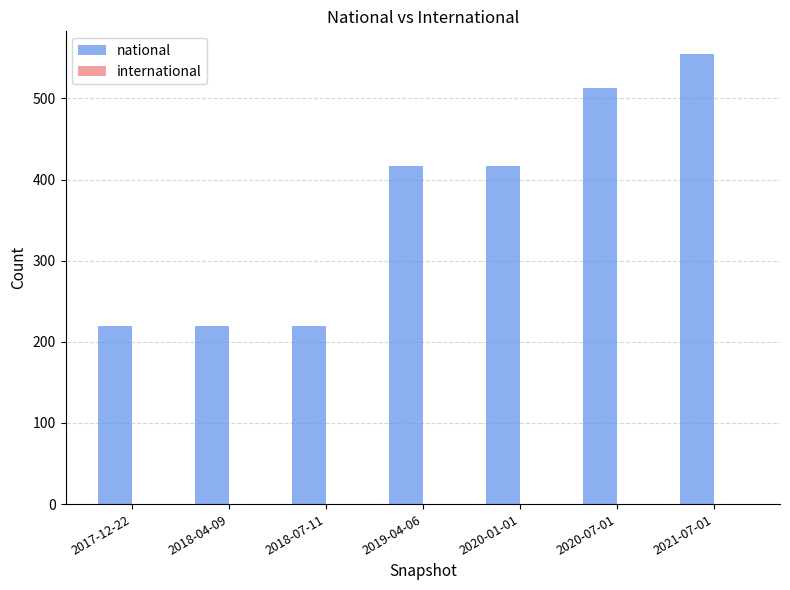

Reading left to right, what are all the values shown in this chart?

219	219	219	417	417	513	555